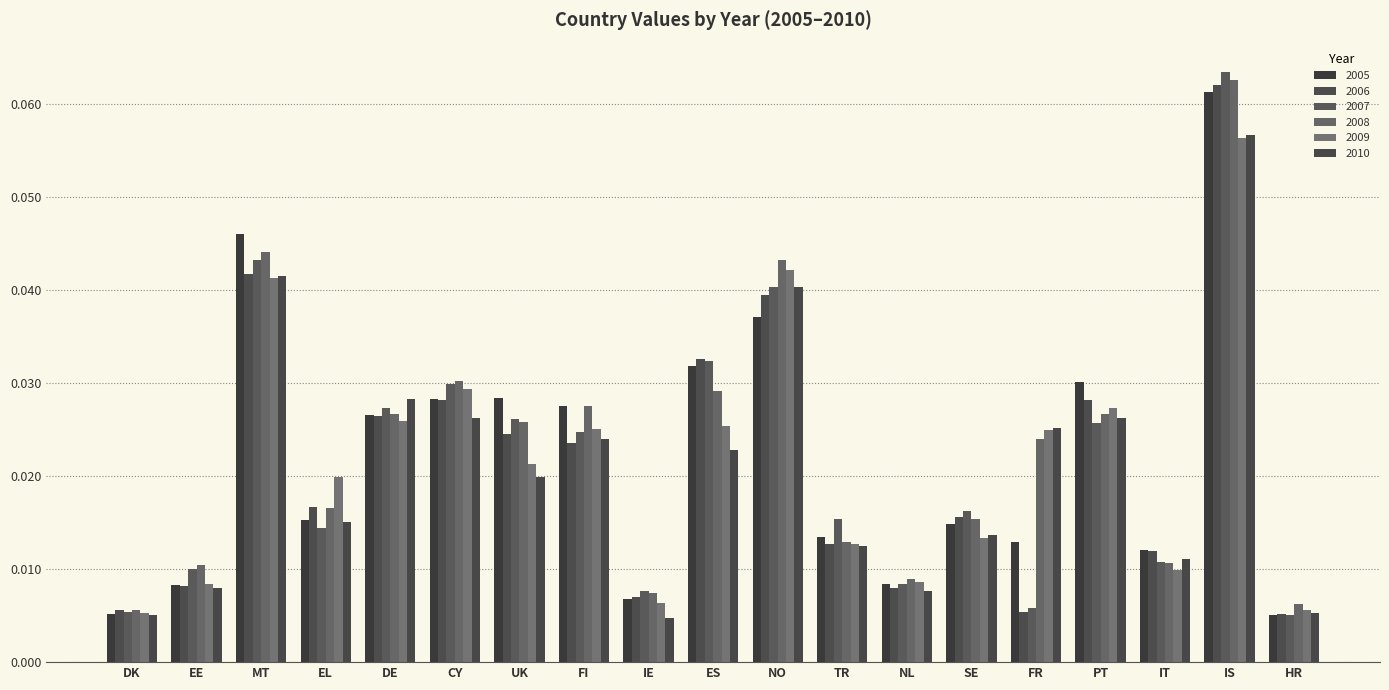

What is the label of the 18th bar from the left?

IS